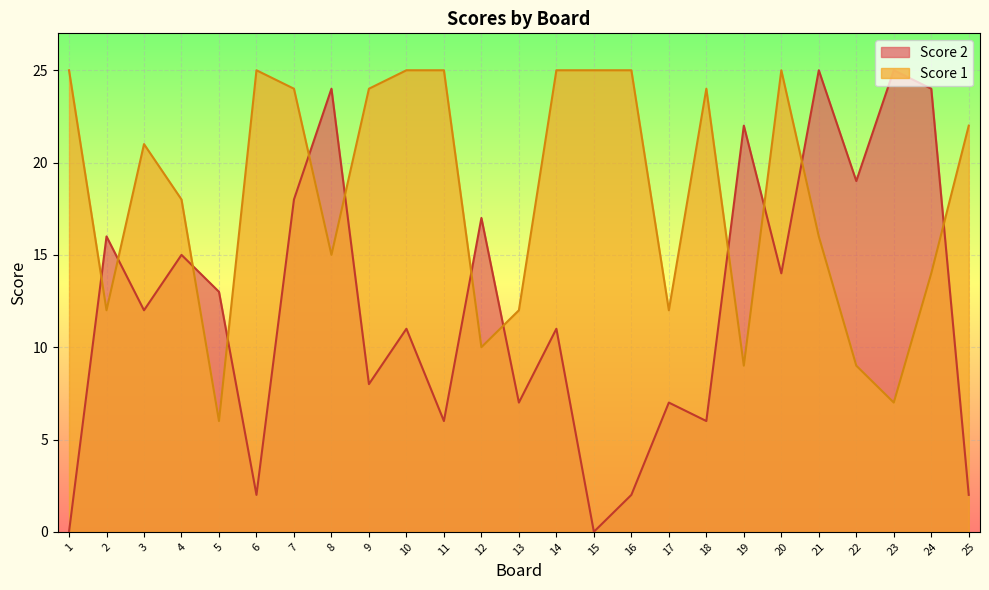

True or false: Score 1 has a value of 21 at 3.

True